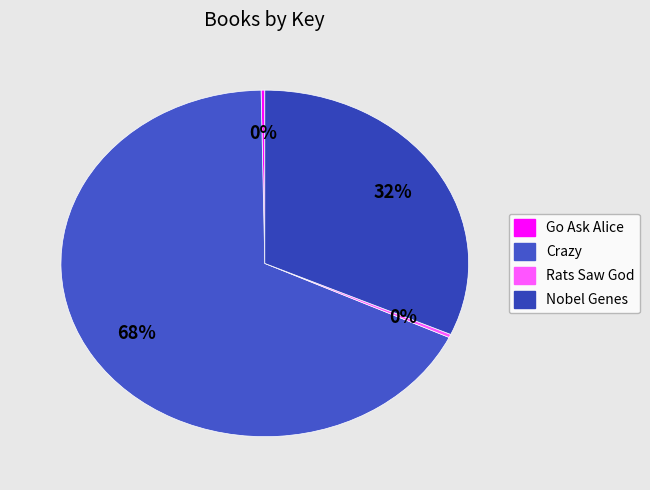

What is the largest slice in the pie chart?

Crazy